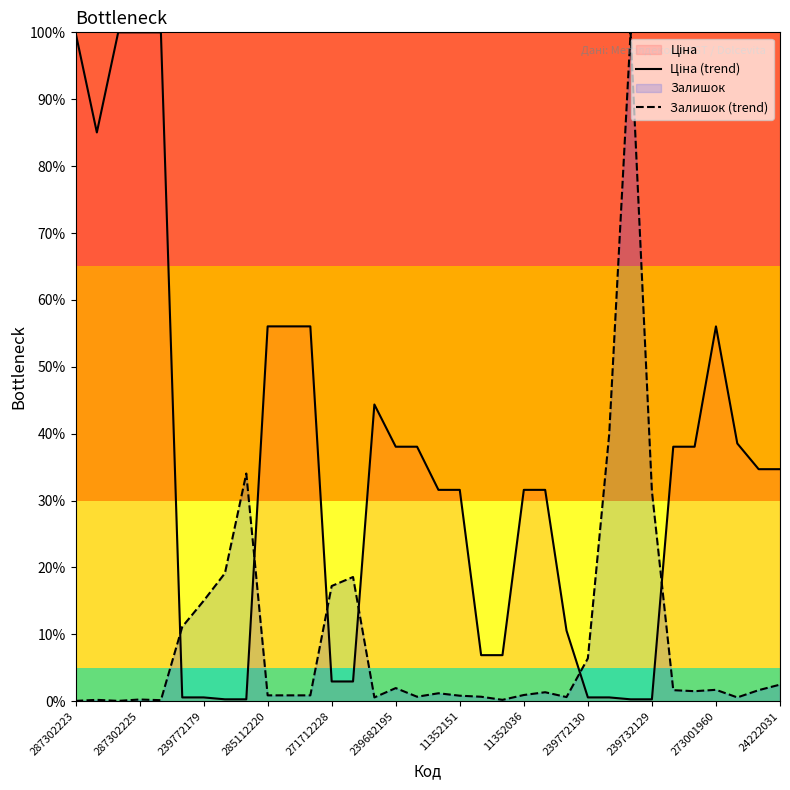

What is the spread (max minus min) of values at 271712228?

14.3